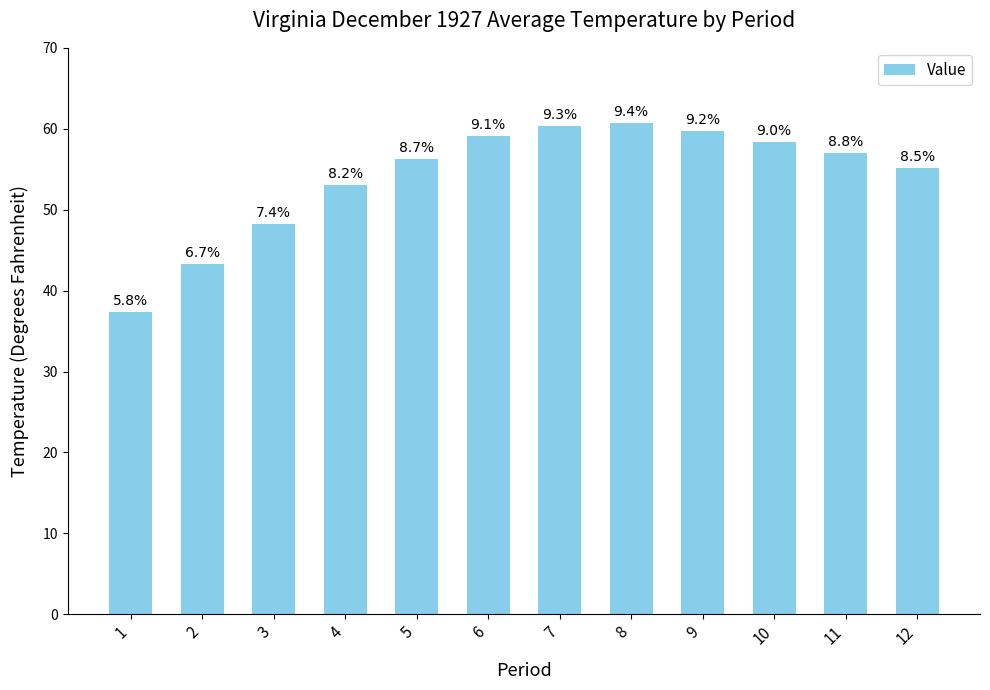

Between 7 and 11, which is larger?

7